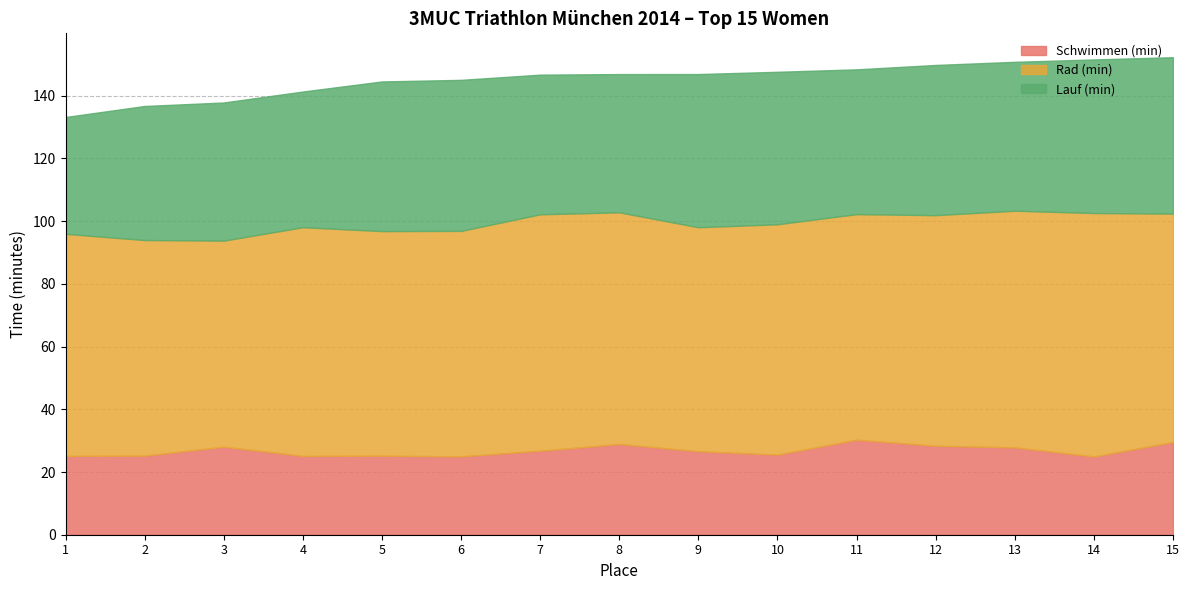

The value of Schwimmen (min) at 5 is 38.2. True or false?

False